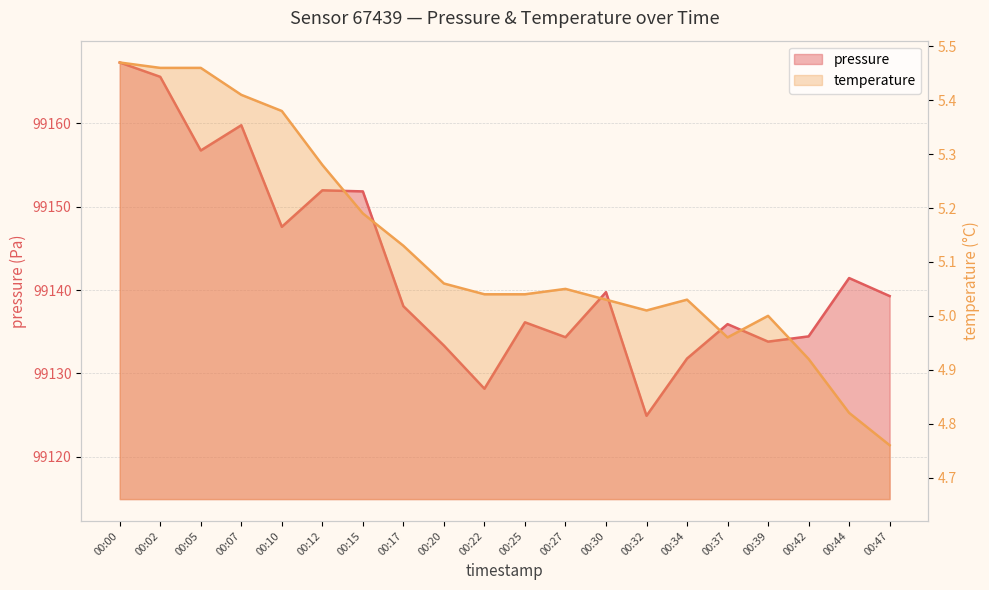

Rank the series by their average value, from highest to lowest.

pressure, temperature